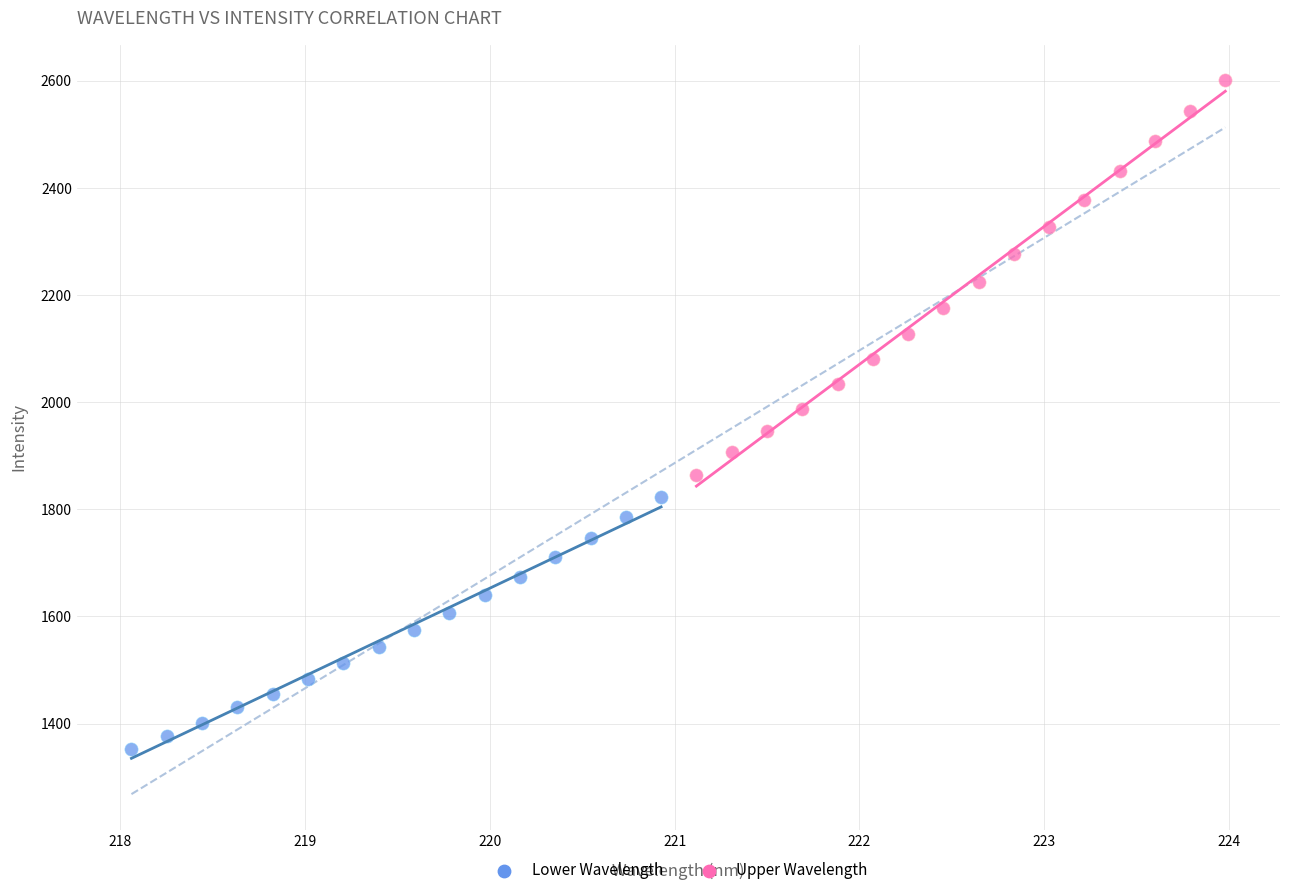

Which series contains the lowest Y value?

Lower Wavelength